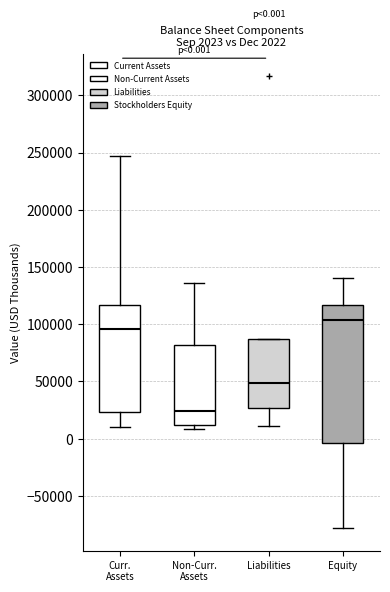

Which box's median line is the lowest?

Non-Curr. Assets